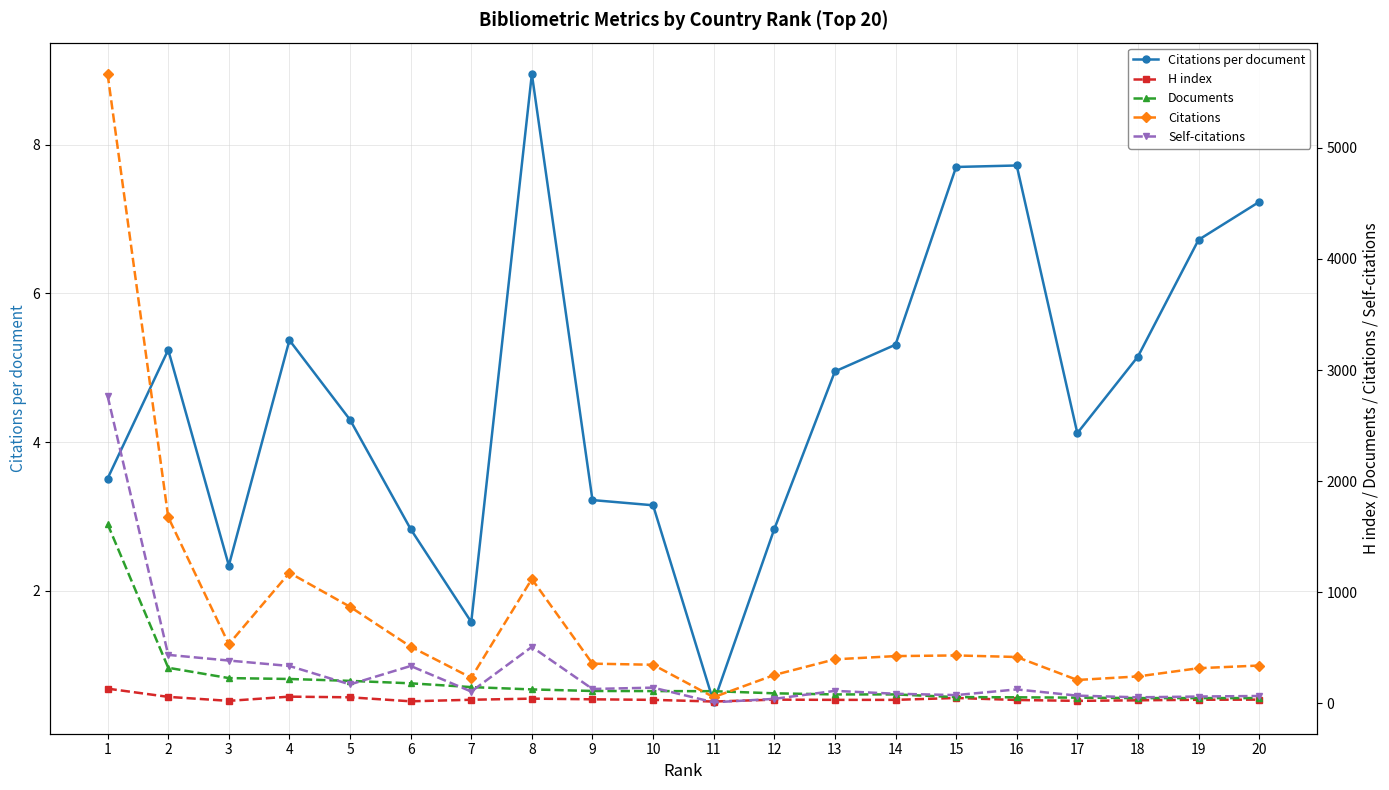

What is the difference between the maximum and minimum values in the Citations per document series?

8.4